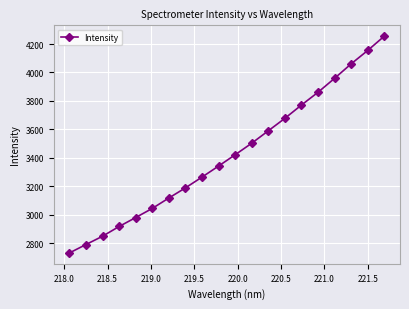

How many lines are shown in the chart?

1